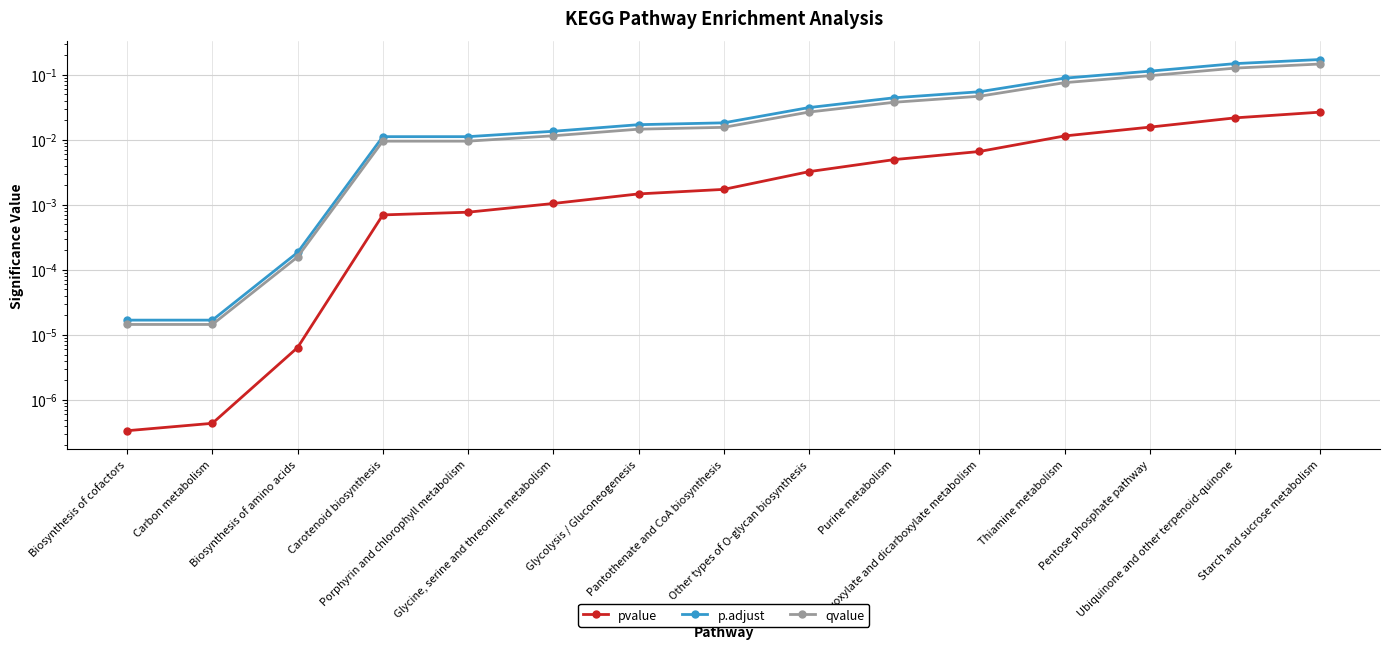

What are all the series names shown in the legend?

pvalue, p.adjust, qvalue